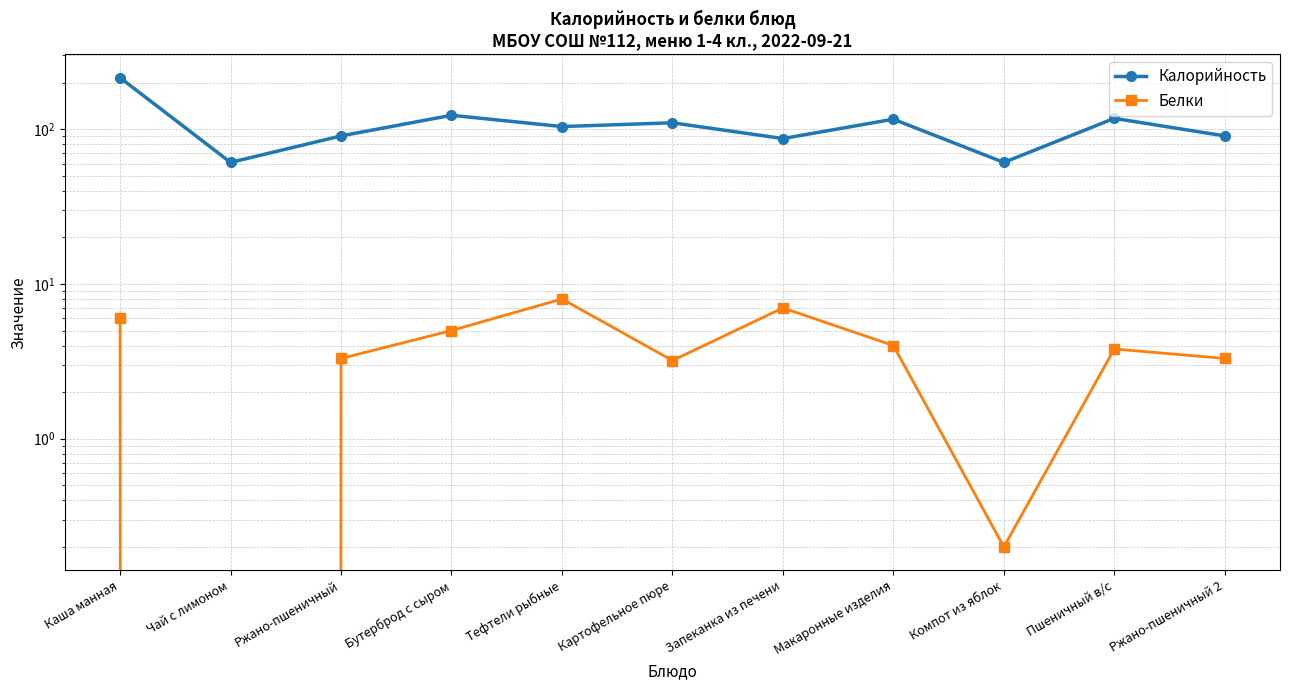

At which category does Белки reach its first local valley?

Чай с лимоном